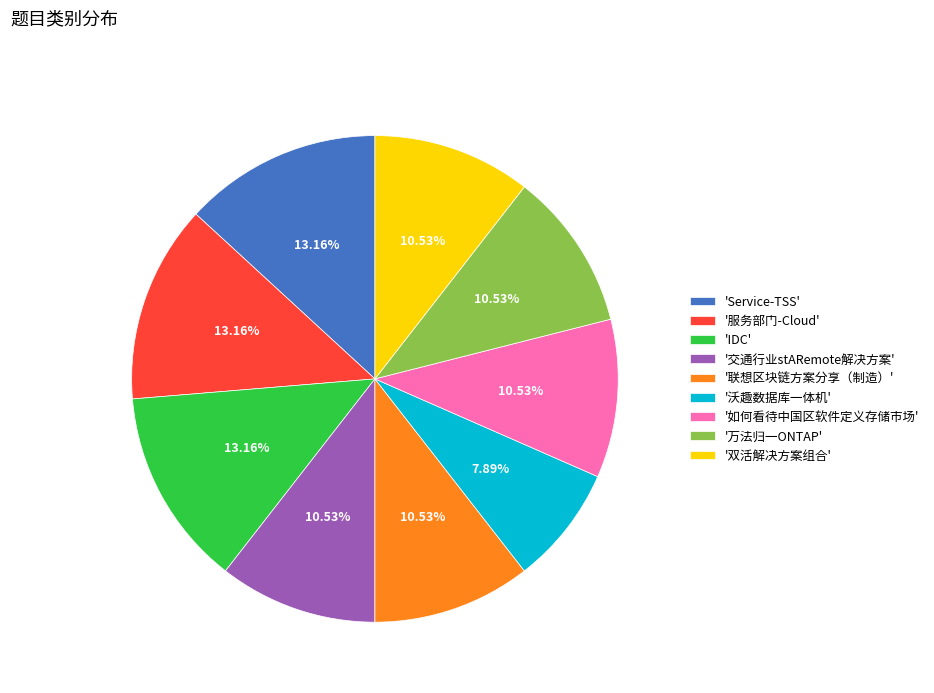

What is the smallest slice in the pie chart?

'沃趣数据库一体机'